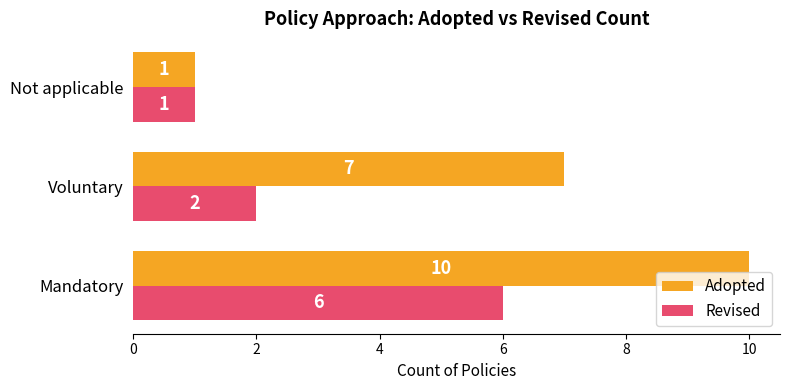

What is the difference between the maximum and minimum values in the Adopted series?

9